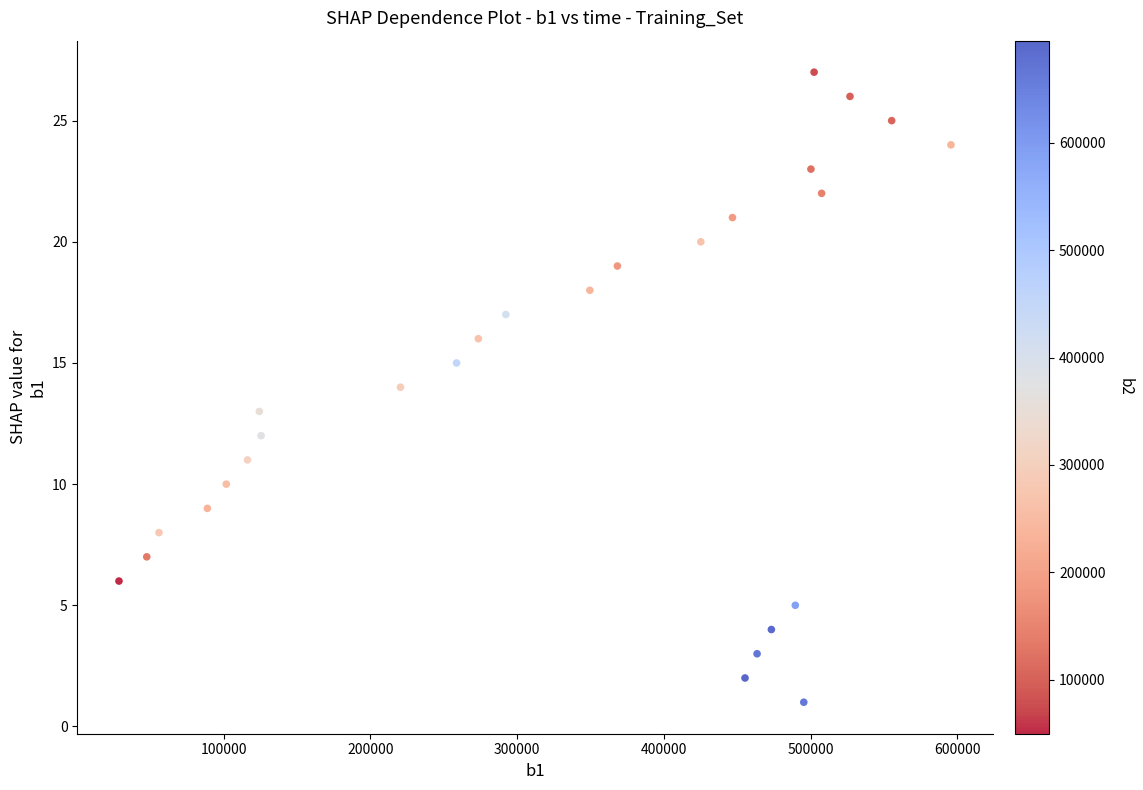

What is the range of Y values (max minus min)?

26